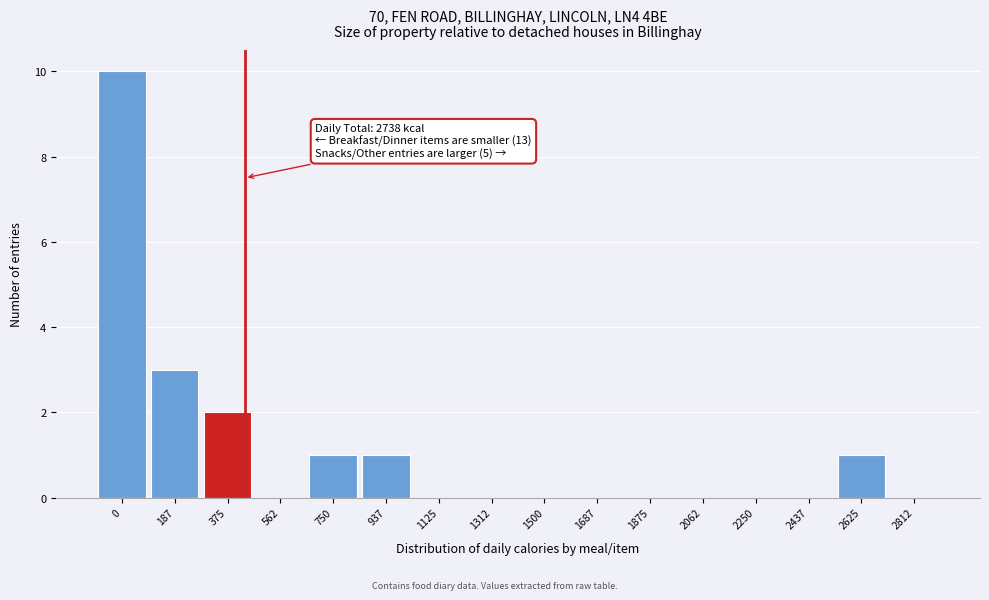

Reading left to right, list all the values displayed in this chart.

0=10	187=3	375=2	562=0	750=1	937=1	1125=0	1312=0	1500=0	1687=0	1875=0	2062=0	2250=0	2437=0	2625=1	2812=0